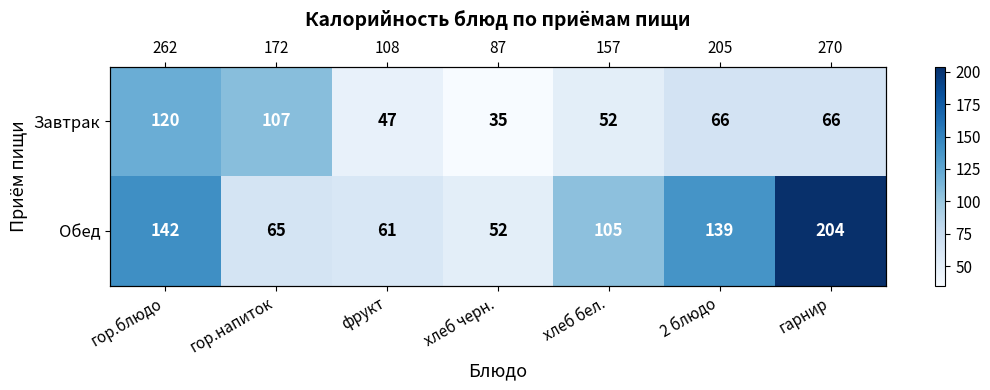

What is the difference between the second highest and minimum values in the Обед series?

90